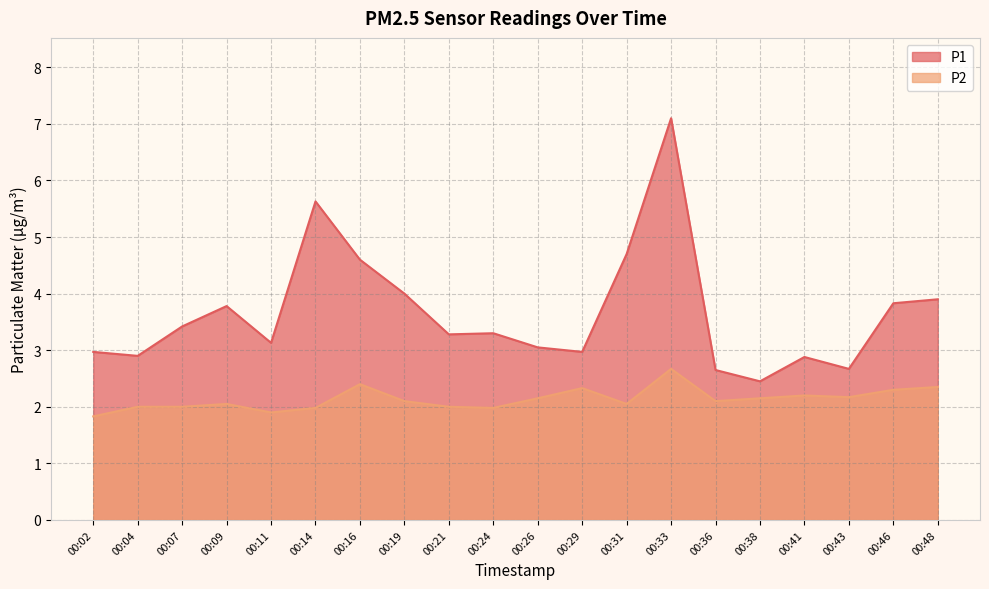

Is the value of P2 at 00:14 greater than the value of P1 at 00:33?

No